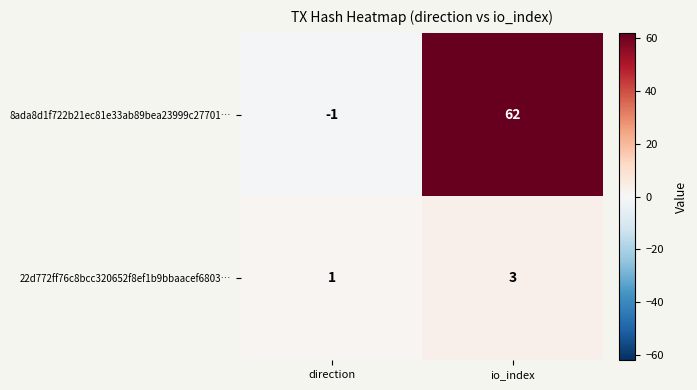

At which label does 8ada8d1f722b21ec81e33ab89bea23999c27701… reach its peak?

io_index